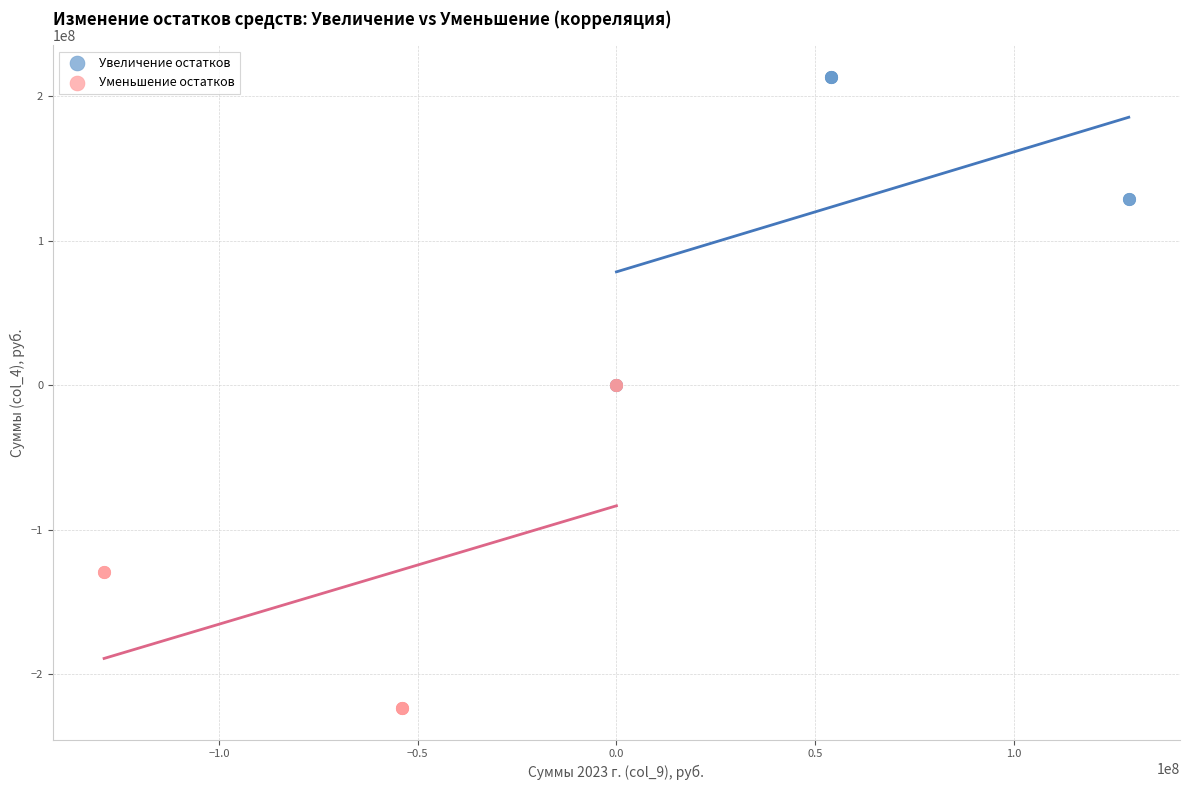

Which series contains the lowest Y value?

Уменьшение остатков